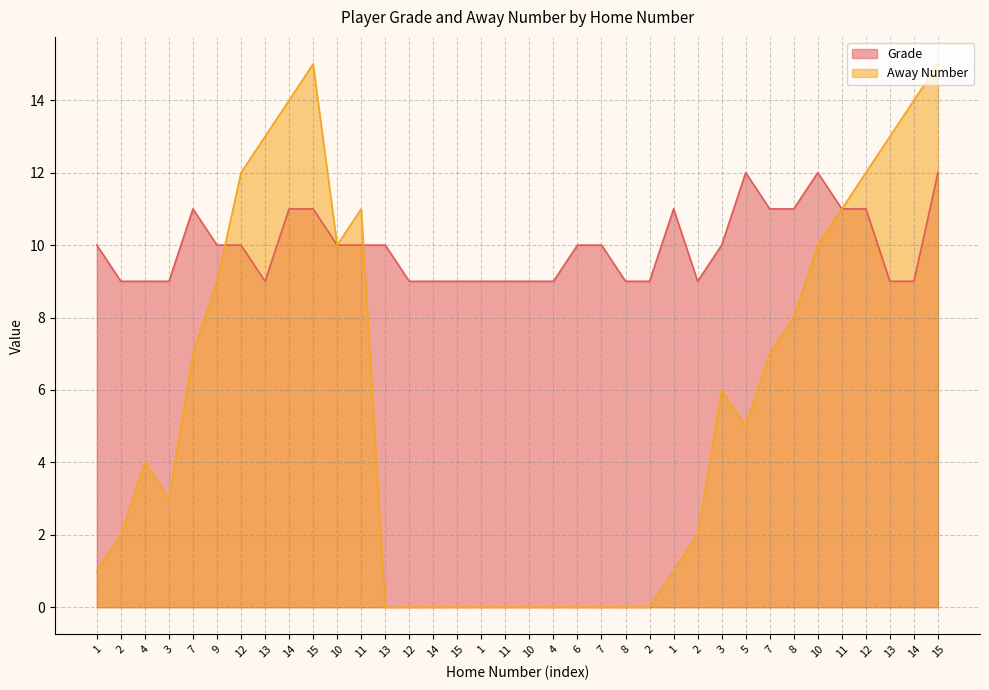

List the series in order of their overall mean, highest first.

Grade, Away Number